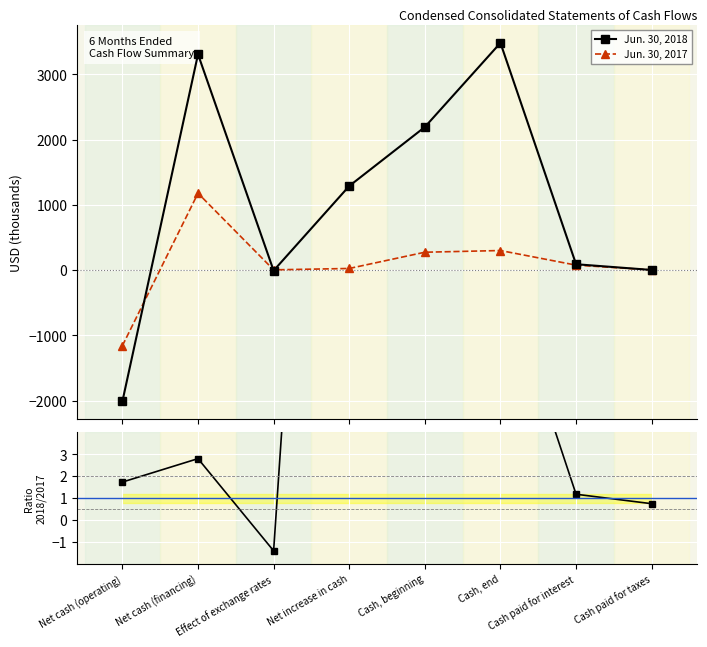

At which label does Jun. 30, 2017 reach its peak?

Net cash (financing)